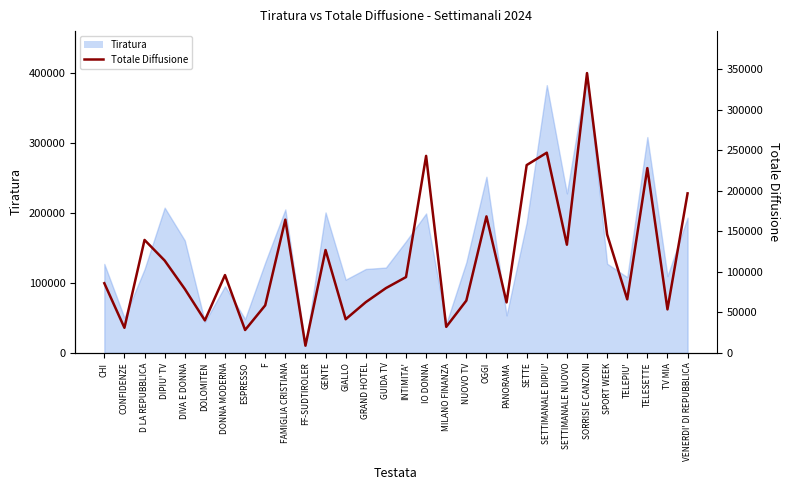

Which category has the lowest value across all series?

FF-SUDTIROLER